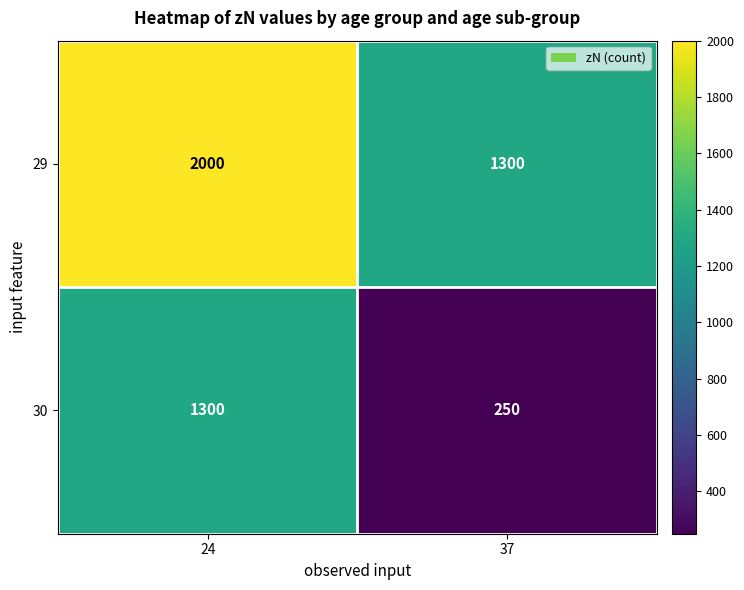

Reading left to right, list all the values displayed in this chart.

29: 2000	1300
30: 1300	250